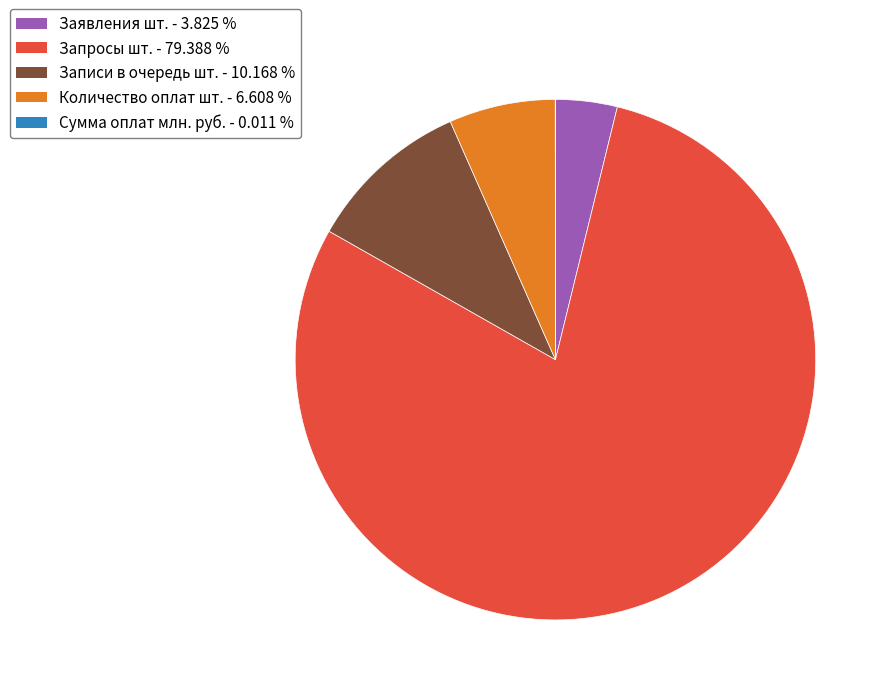

Is there a majority slice in this chart?

Yes